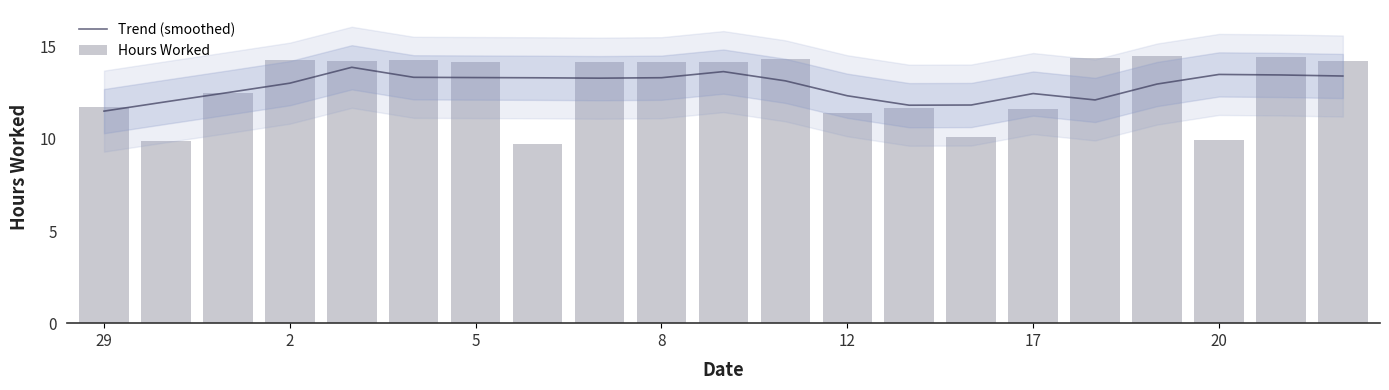

What is the sum of all Hours Worked values?

270.0